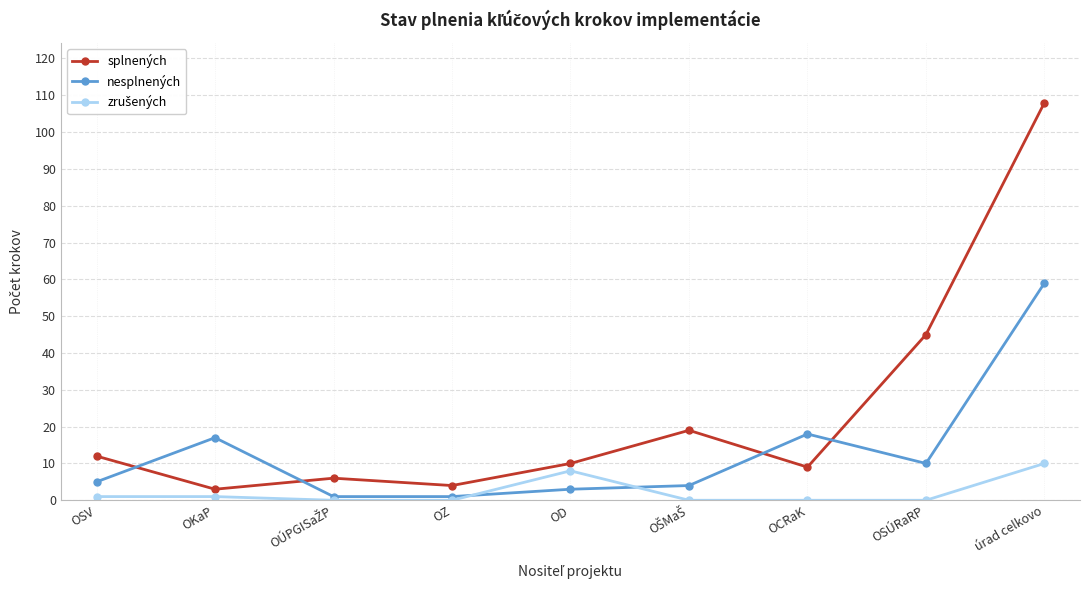

The splnených series shows 108 at úrad celkovo. True or false?

True